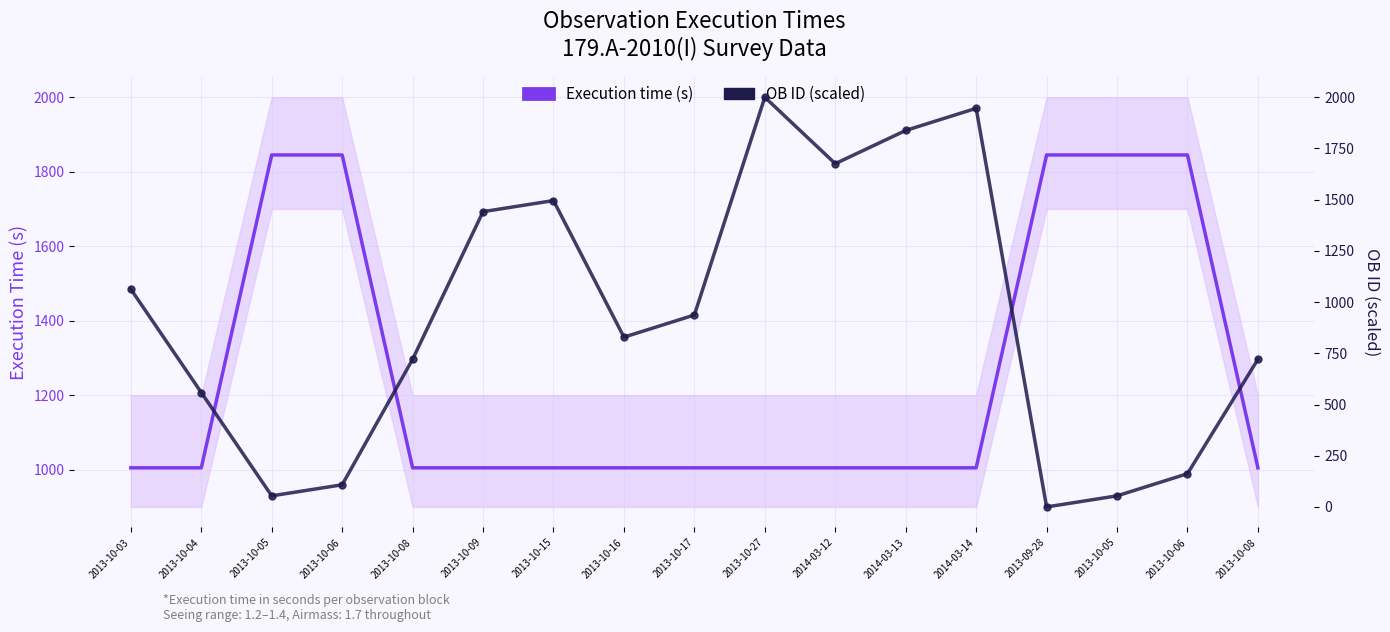

Which category has the lowest value in the Execution time (s) series?

2013-10-03